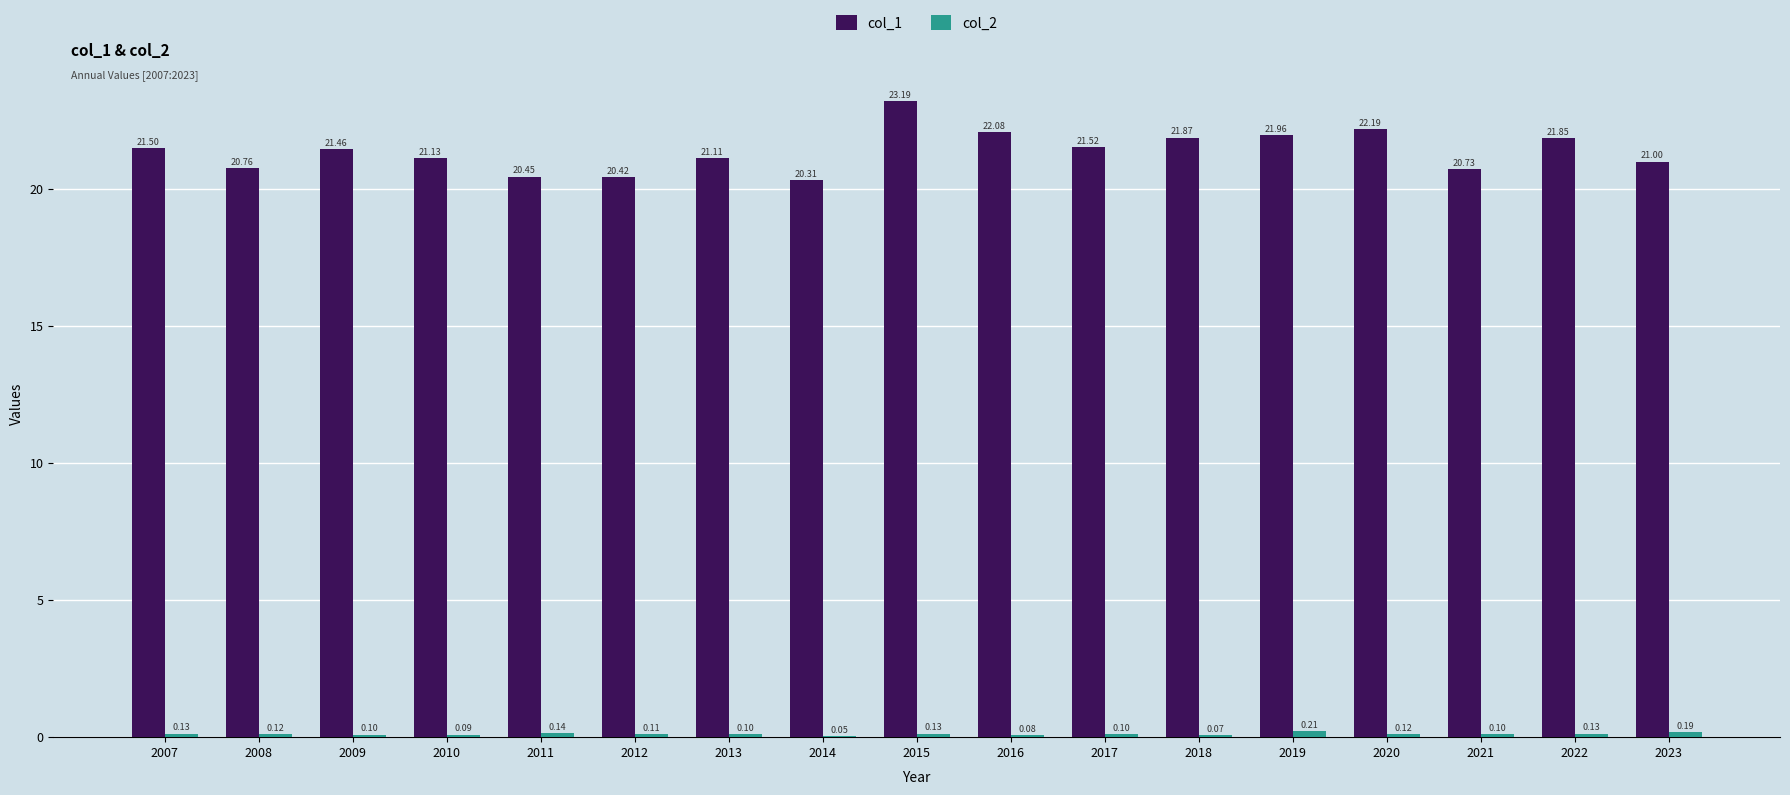

Which series has the largest total across all categories?

col_1